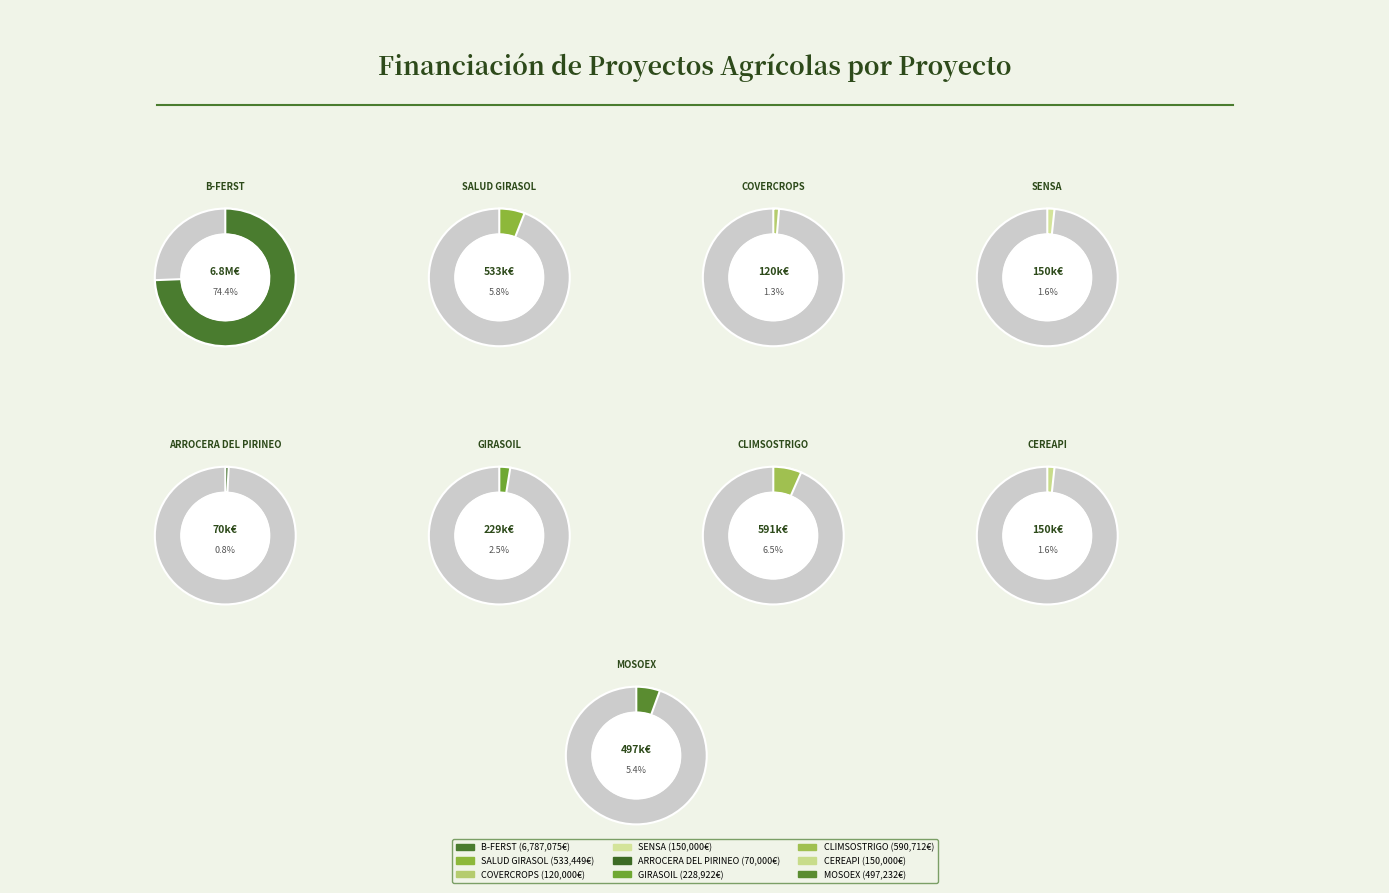

What percentage is NOT represented by SENSA?

98.4%